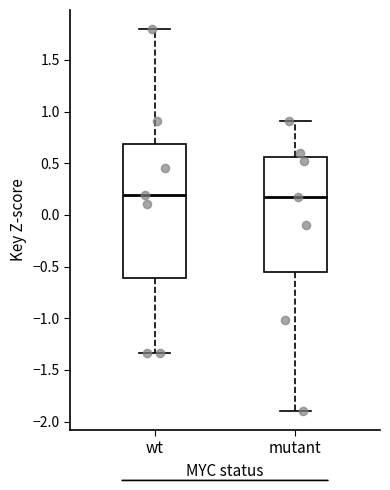

Which box is the tallest, from its lower edge to its upper edge?

wt